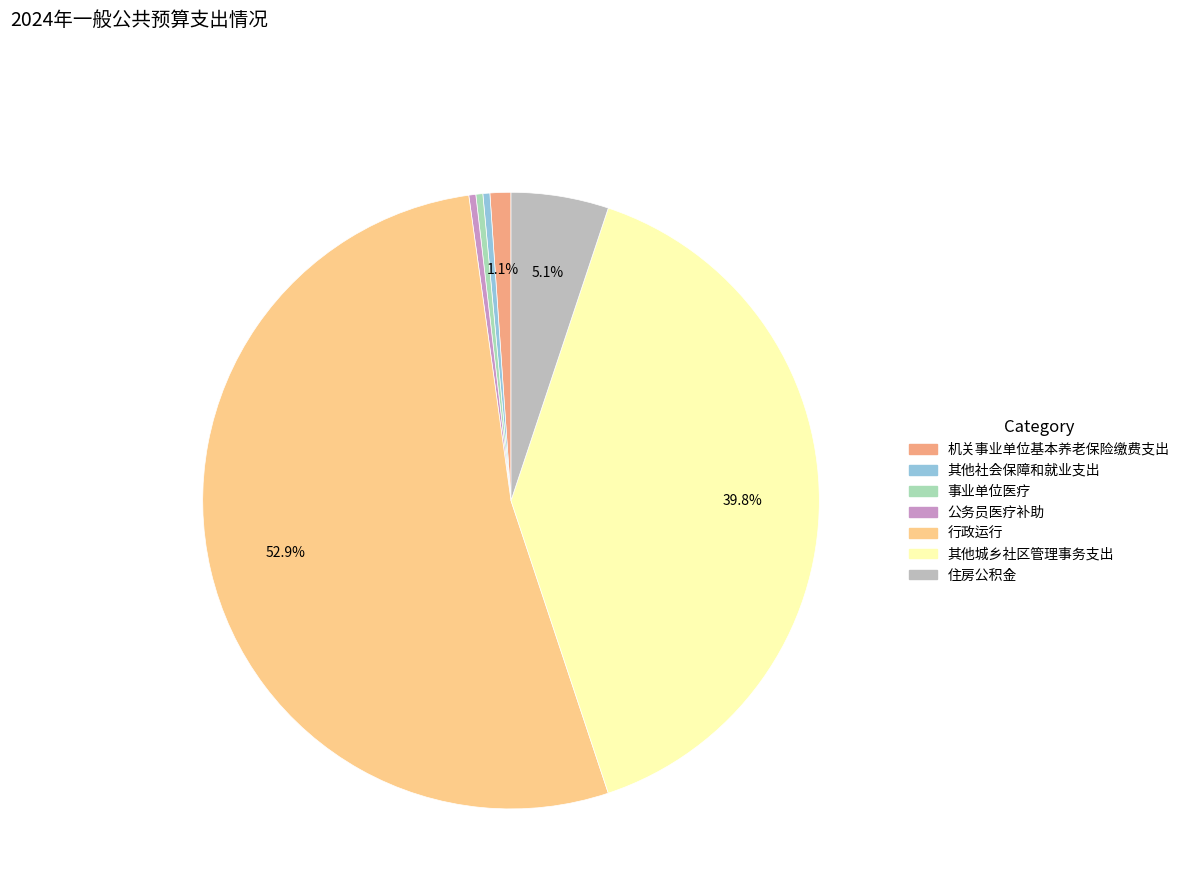

Is the sum of 其他社会保障和就业支出 and 行政运行 greater than half?

Yes